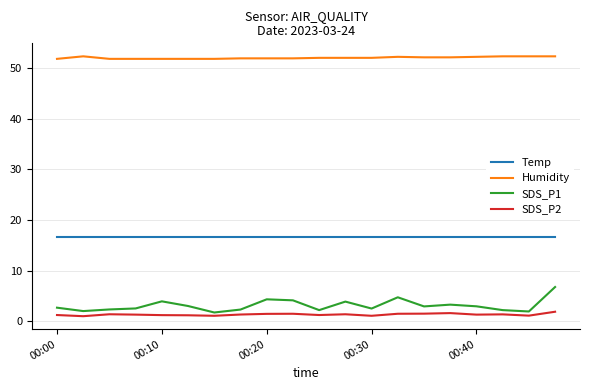

What is the difference between the maximum and minimum values in the SDS_P1 series?

5.0